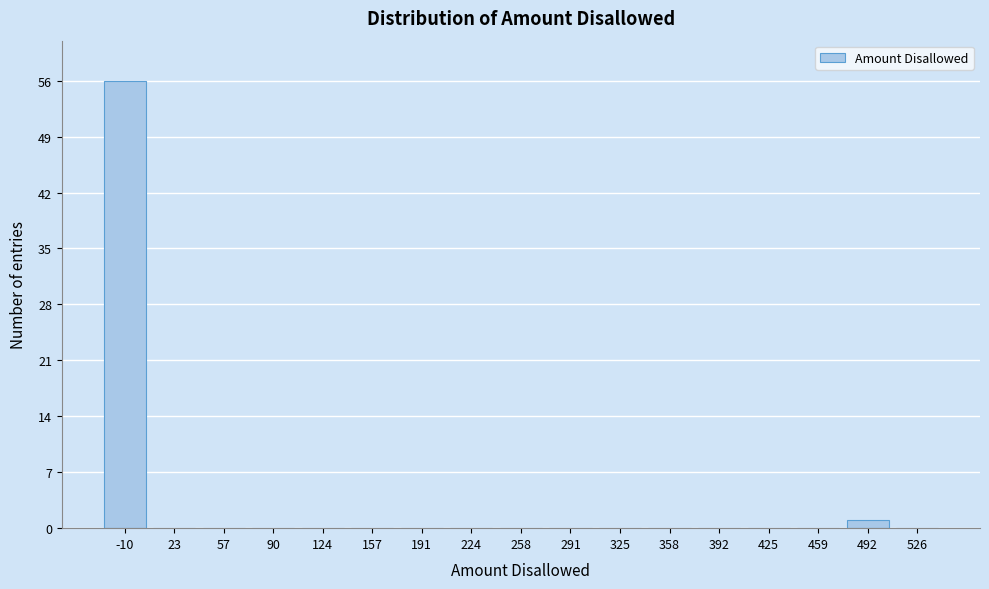

Reading left to right, transcribe all the data shown in this chart.

-10=56	23=0	57=0	90=0	124=0	157=0	191=0	224=0	258=0	291=0	325=0	358=0	392=0	425=0	459=0	492=1	526=0